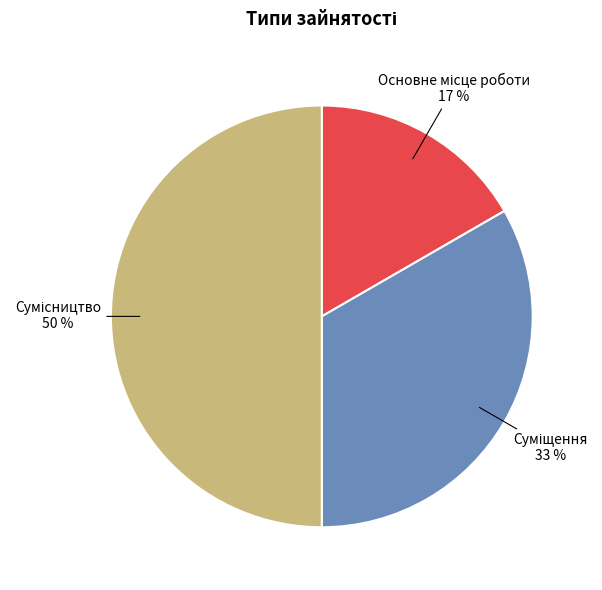

How many slices are in this pie chart?

3